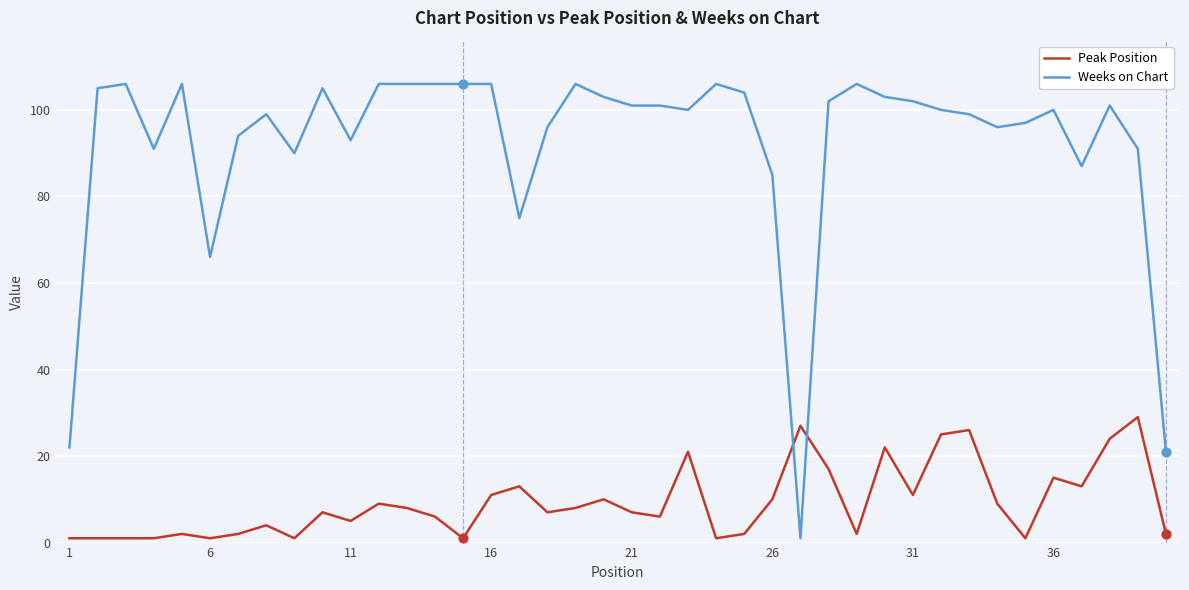

What are all the series names shown in the legend?

Peak Position, Weeks on Chart